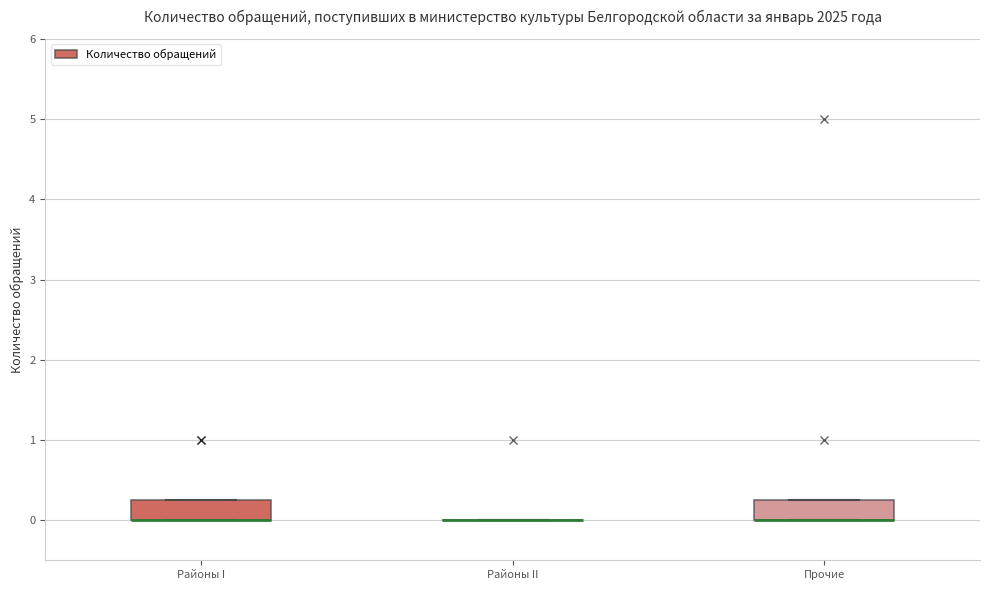

Reading left to right, transcribe this box plot: for each box, give where its median line is, the range the box spans, and where its two whiskers end, as read against the y-axis. The values are not printed on the chart, so give them approximately, as read against the axis.

Районы I: median 0.0 (drawn on the box's lower edge), box 0.0 to 0.3, whiskers 0.0 to 0.3
Районы II: box collapsed to a line at 0.0, whiskers 0.0 to 0.0
Прочие: median 0.0 (drawn on the box's lower edge), box 0.0 to 0.3, whiskers 0.0 to 0.3